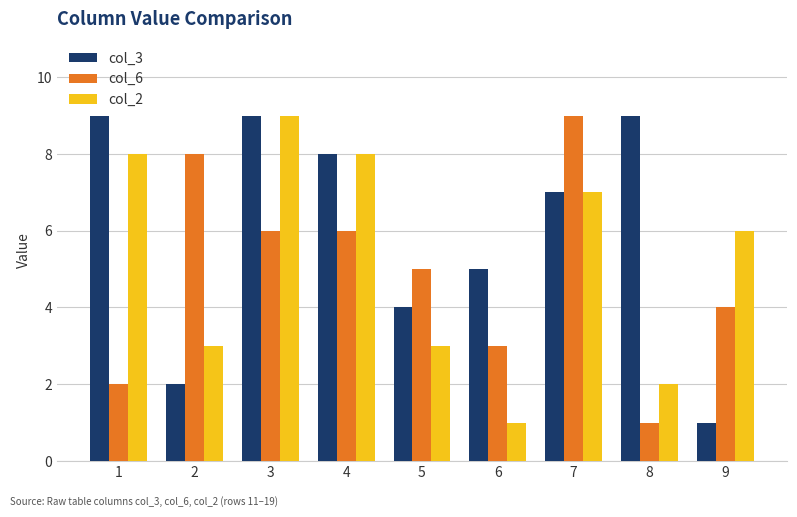

What is the value of the col_6 bar at the 8th from the left?

1